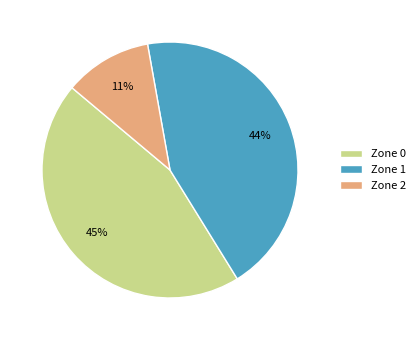

Count the number of slices in the pie.

3